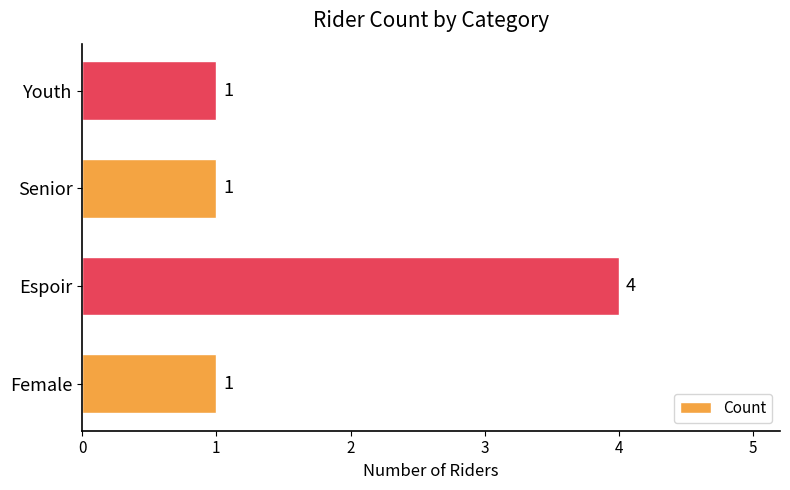

What is the ratio of the value at Female to the value at Youth?

1.0